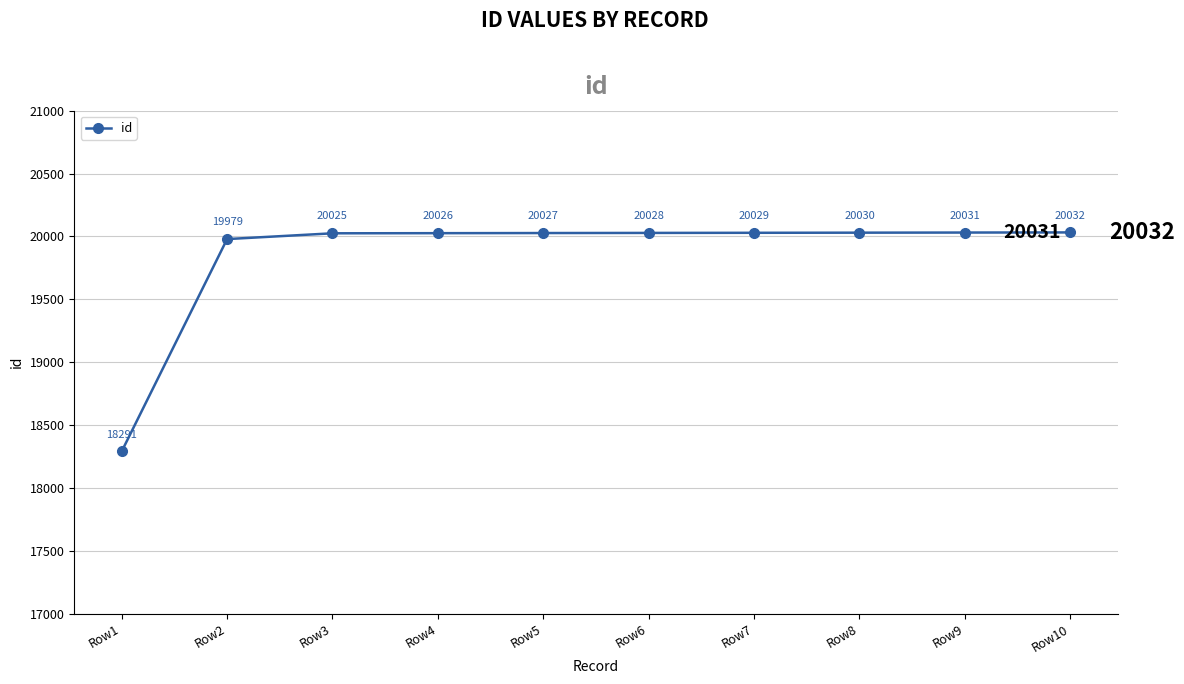

Between Row4 and Row9, which is larger?

Row9